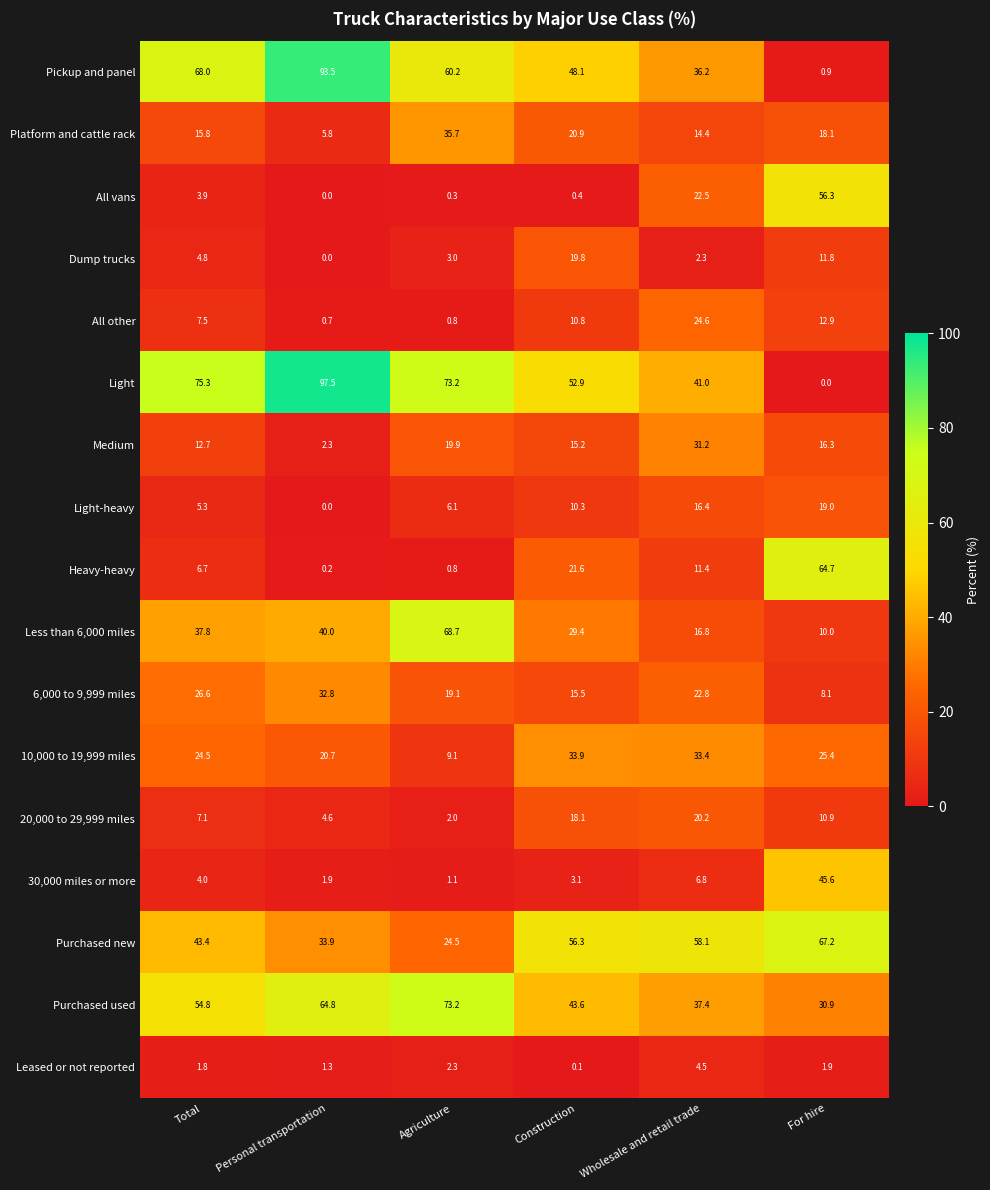

At how many categories does at least one series exceed 42?

6